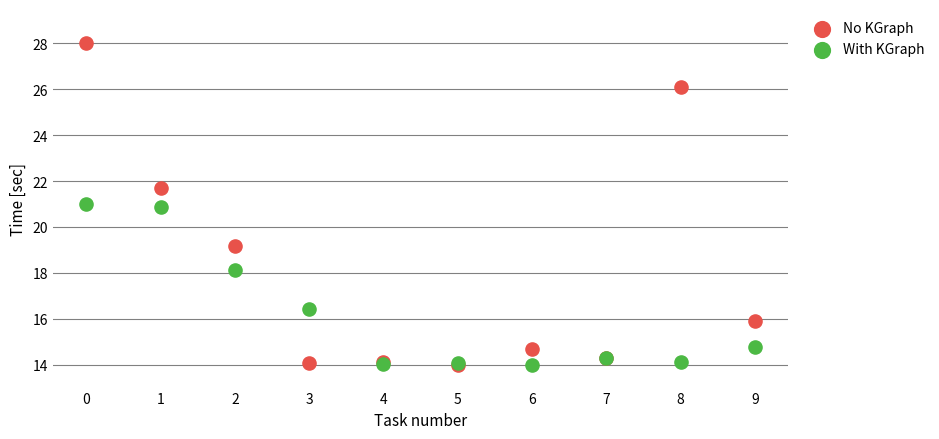

What are all the series names shown in the legend?

No KGraph, With KGraph